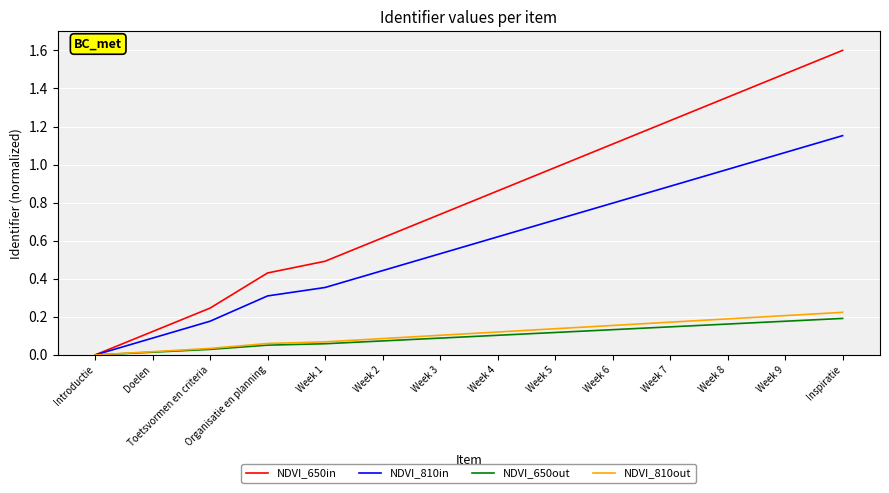

Rank the categories by NDVI_810in value from highest to lowest.

Inspiratie, Week 9, Week 8, Week 7, Week 6, Week 5, Week 4, Week 3, Week 2, Week 1, Organisatie en planning, Toetsvormen en criteria, Doelen, Introductie